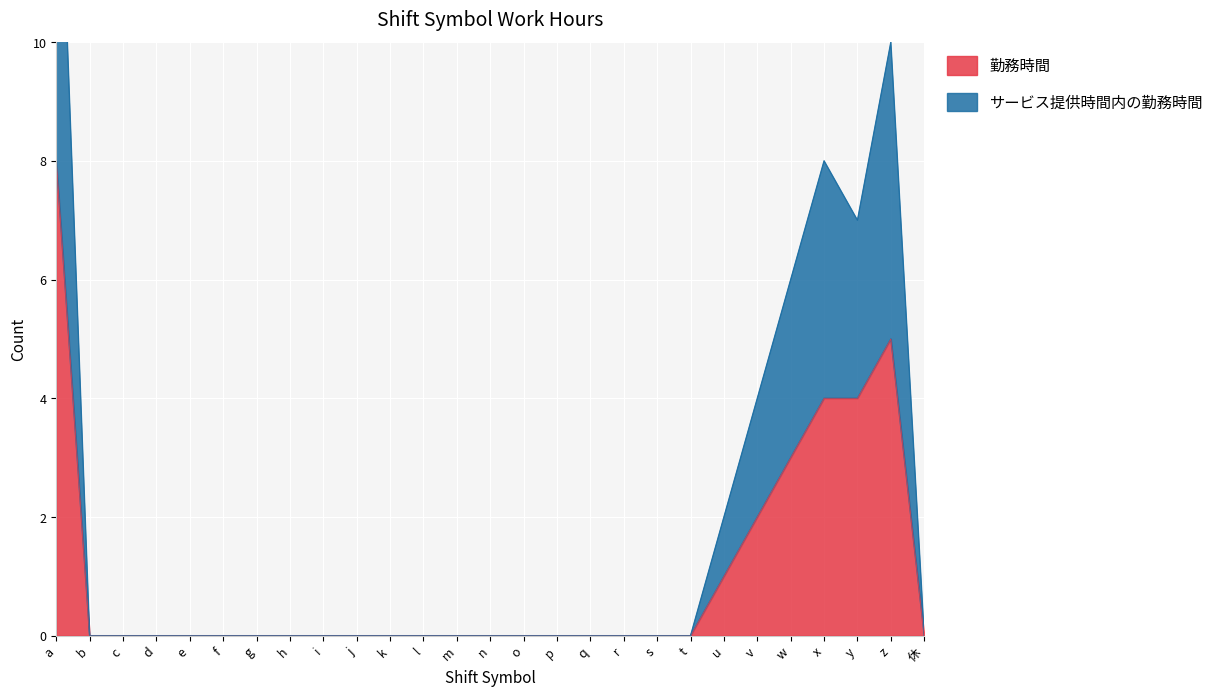

The 勤務時間 series shows 4 at r. True or false?

False